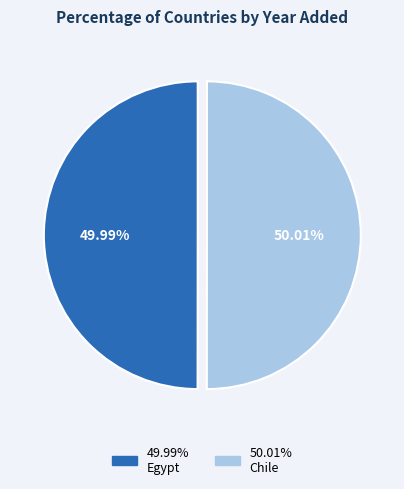

Is there any slice that represents more than half of the pie?

Yes